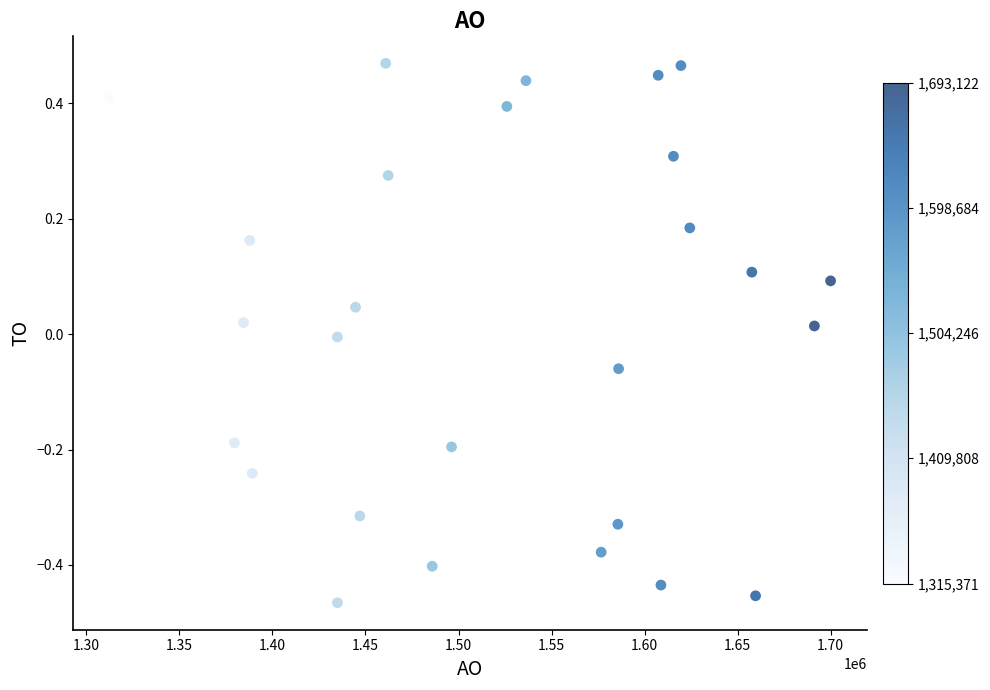

What is the range of Y values (max minus min)?

0.9